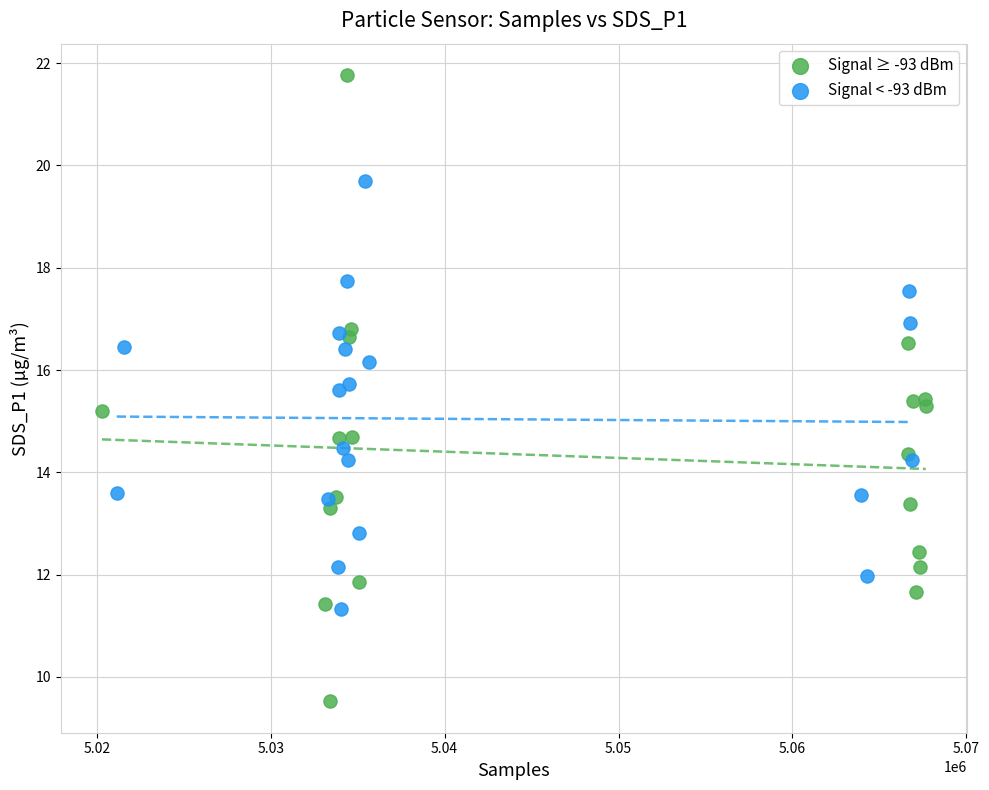

Which series has the widest spread of Y values?

Signal ≥ -93 dBm